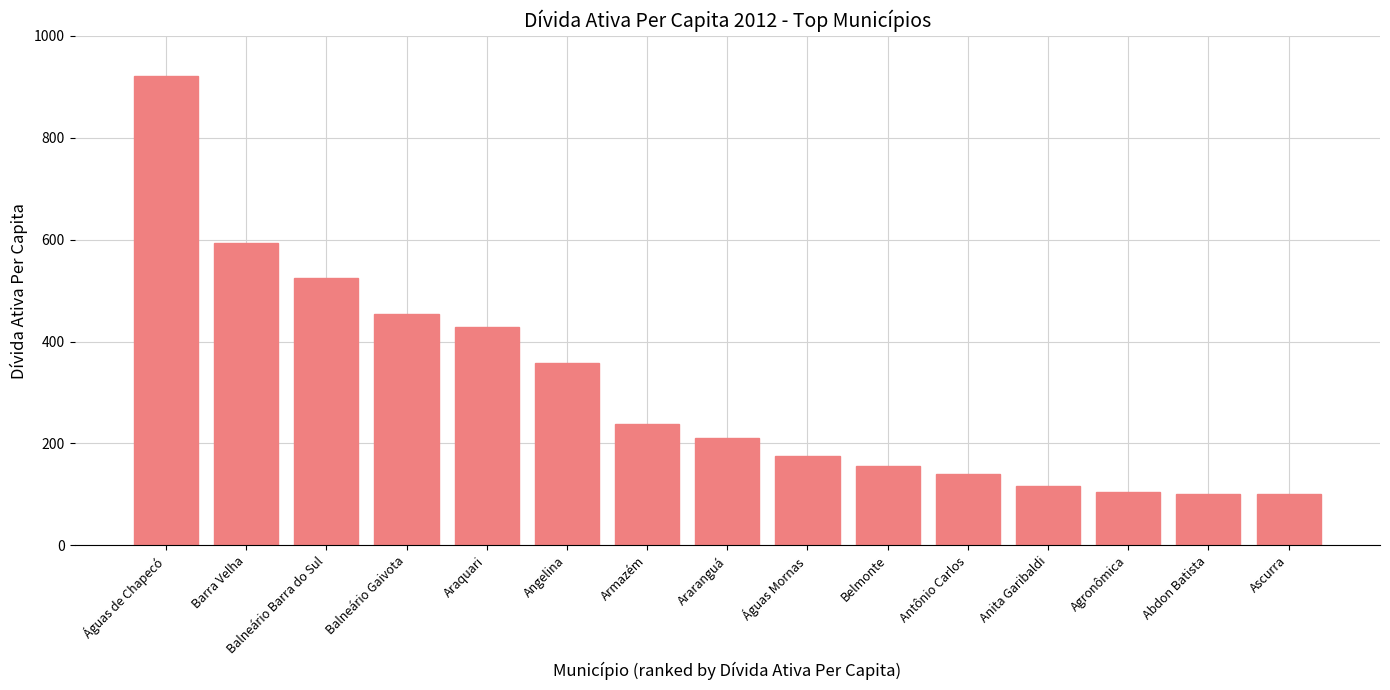

Is it true that the value at Balneário Barra do Sul is 525.3?

True